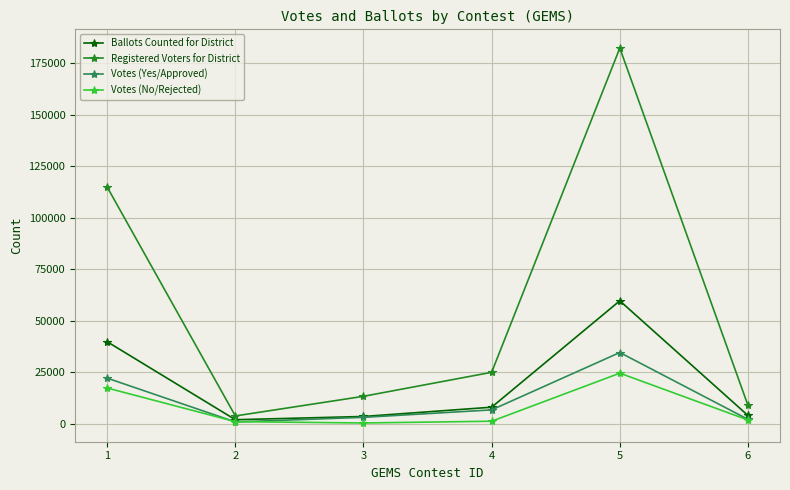

At how many categories does at least one series exceed 142953?

1